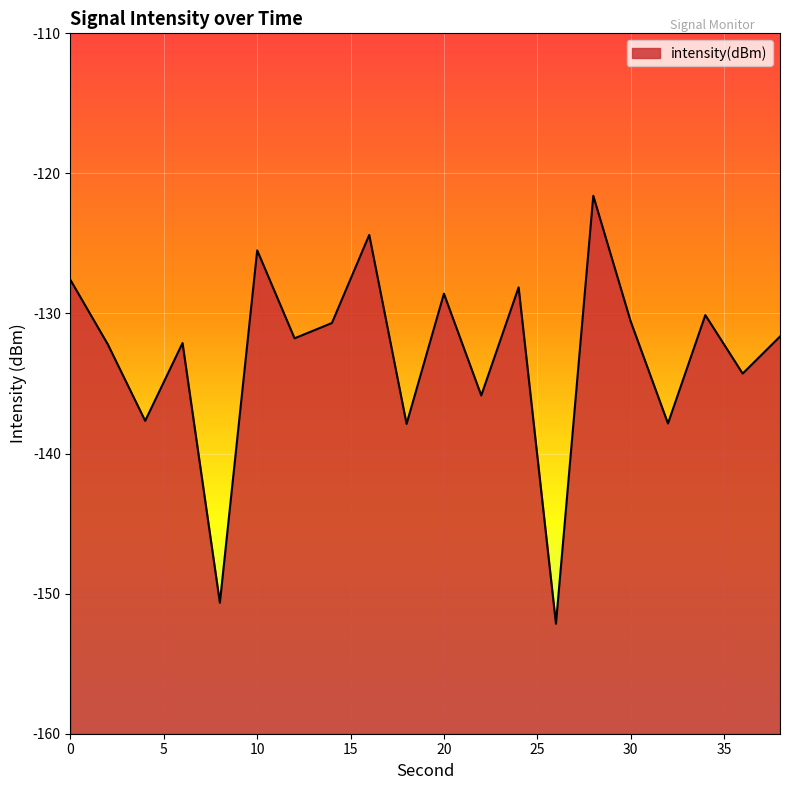

Where is the data nearest to the value -136?

22